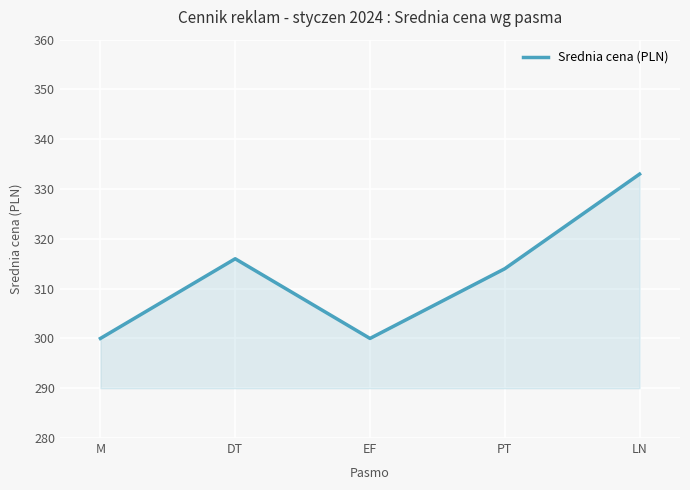

Reading left to right, what are all the values shown in this chart?

M=300	DT=316	EF=300	PT=314	LN=333